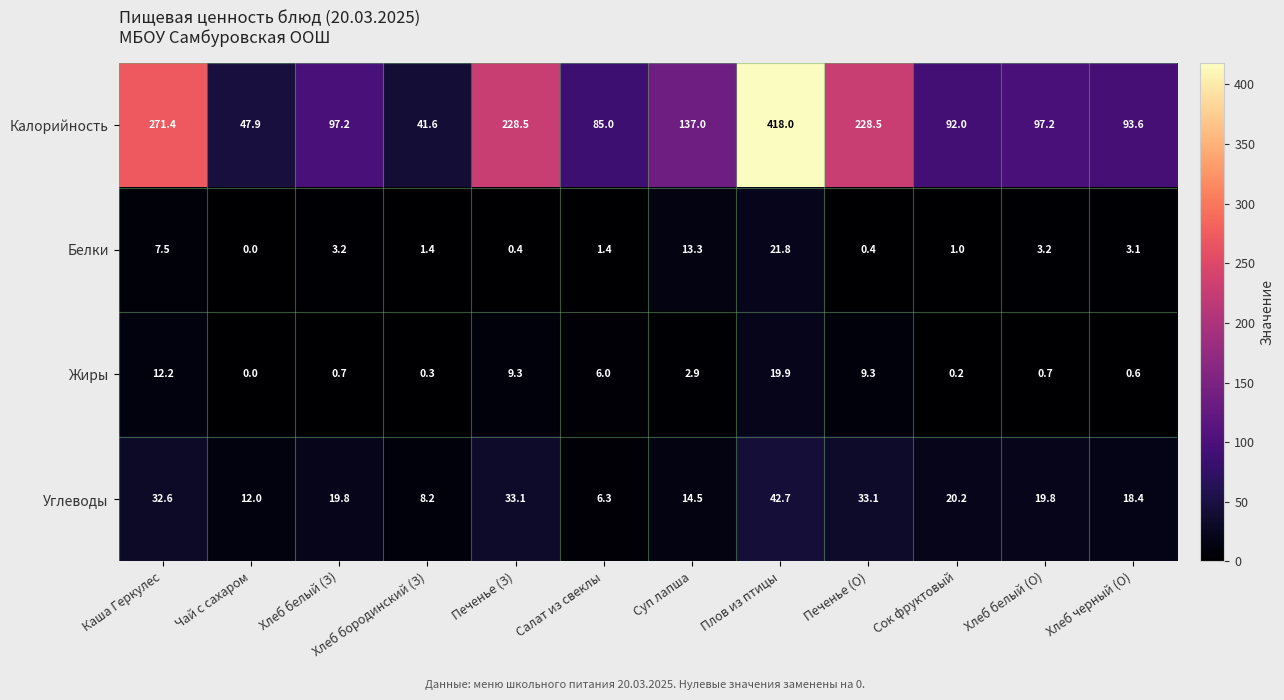

Where is Белки nearest to the value 10?

Каша Геркулес